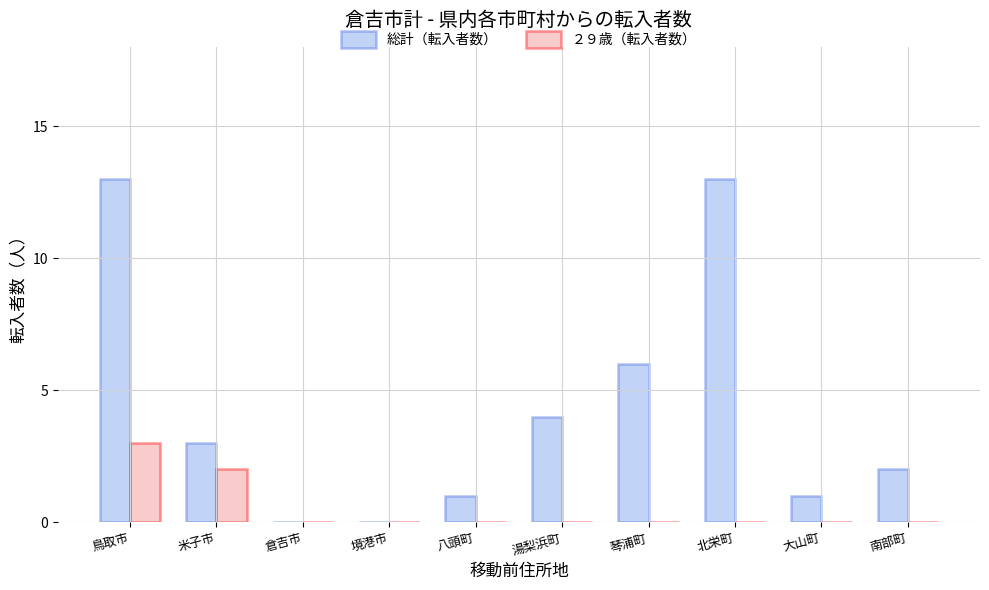

What is the maximum value for 総計（転入者数）?

13